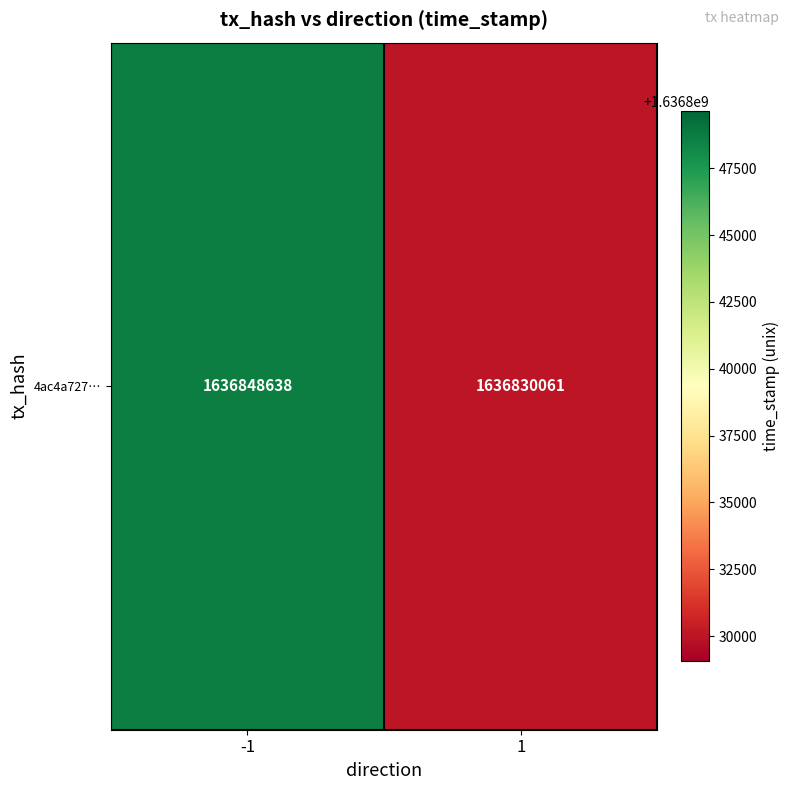

Between -1 and 1, which is larger?

-1